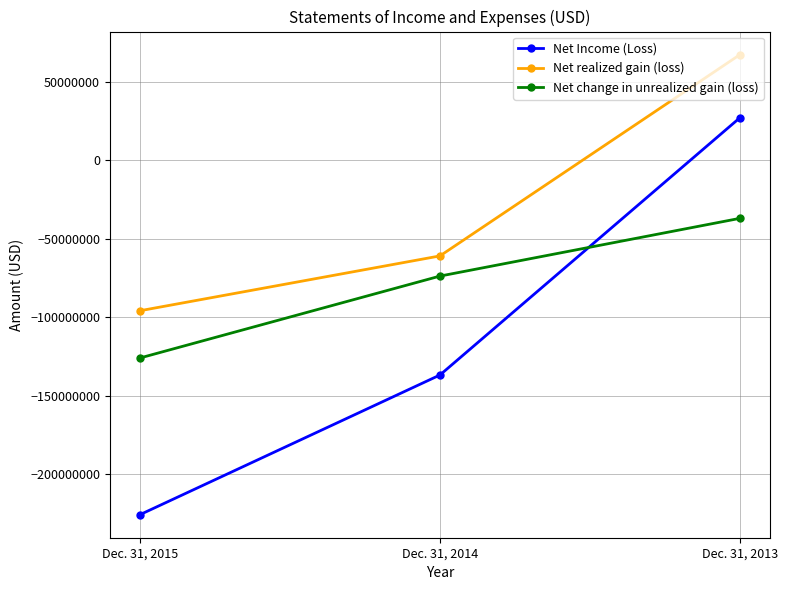

What are all the series names shown in the legend?

Net Income (Loss), Net realized gain (loss), Net change in unrealized gain (loss)